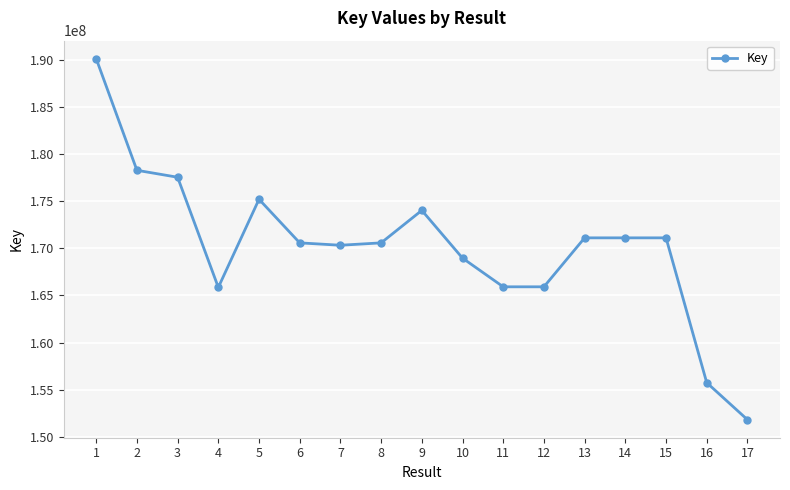

Where is the first local minimum?

4